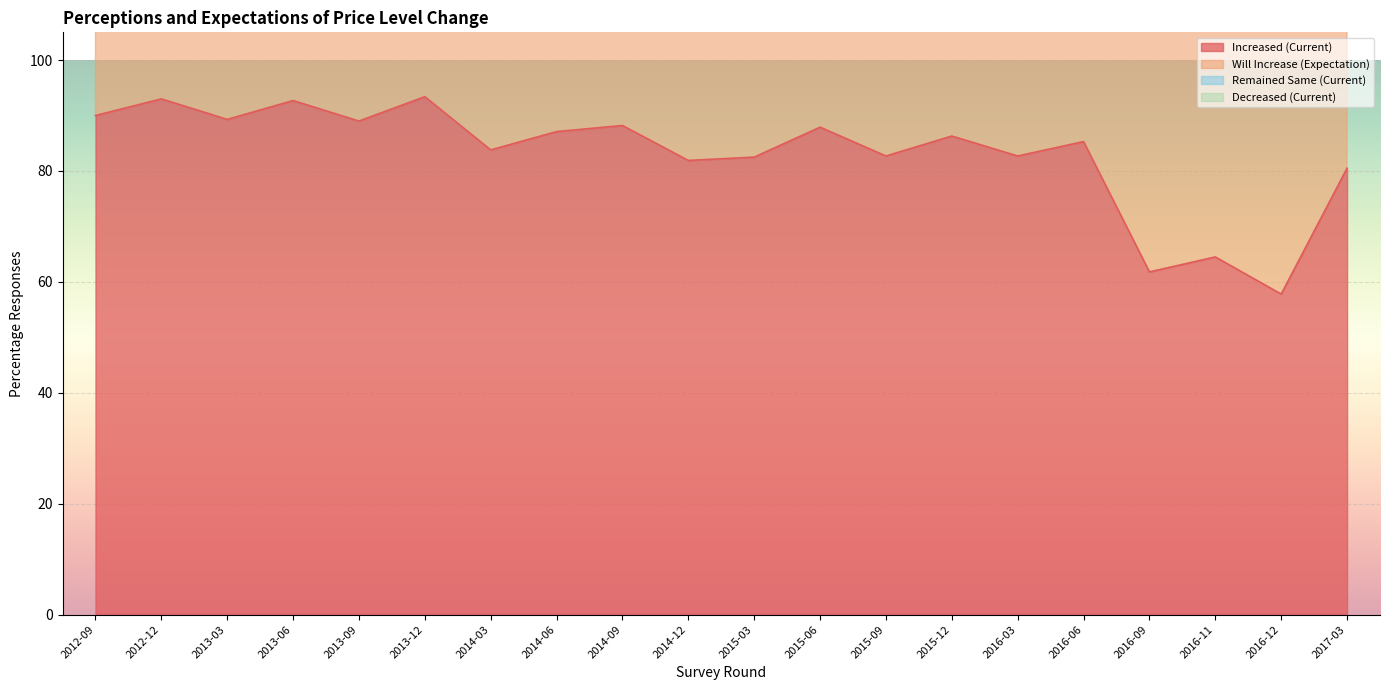

The Increased (Current) series shows 82.7 at 2016-03. True or false?

True